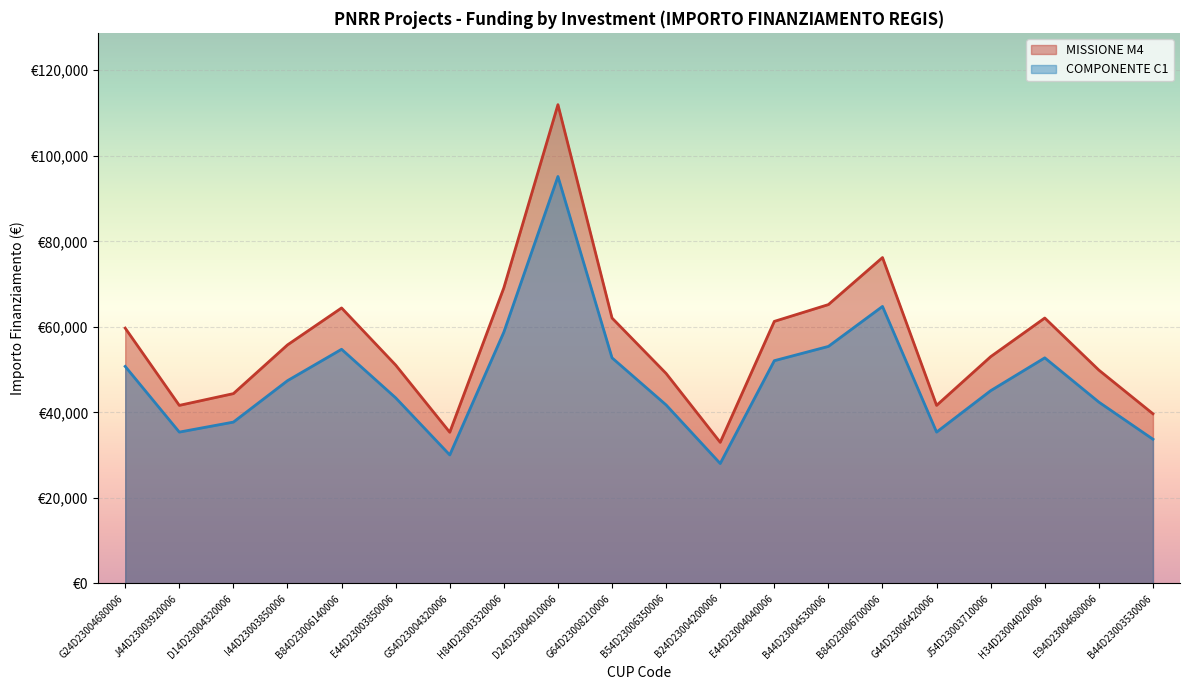

At which label is MISSIONE M4 closest to 72472?

H84D23003320006